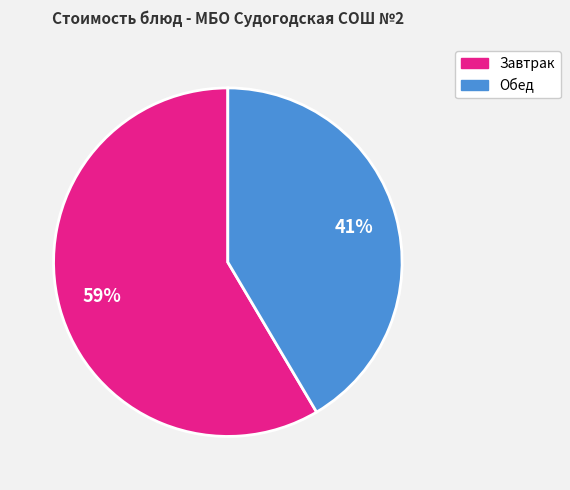

To the nearest percent, what is the average slice percentage?

50%